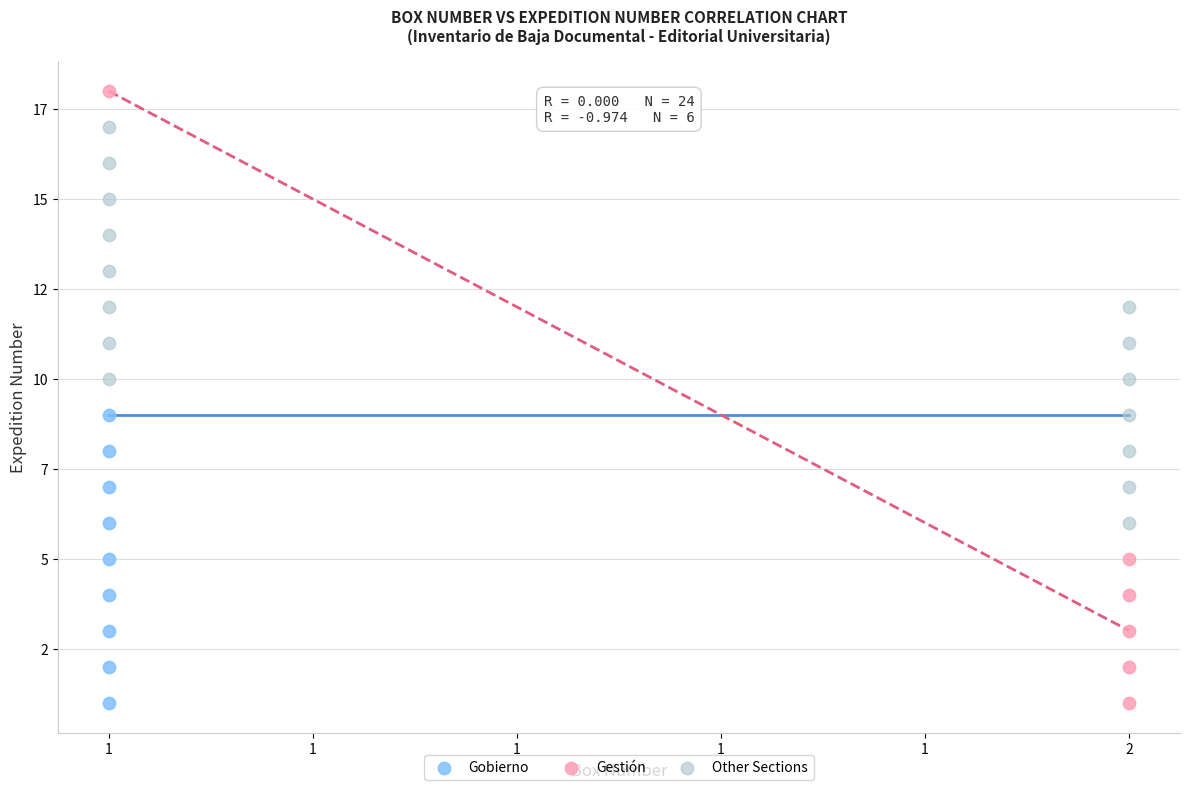

What are all the series names shown in the legend?

Gobierno, Gestión, Other Sections